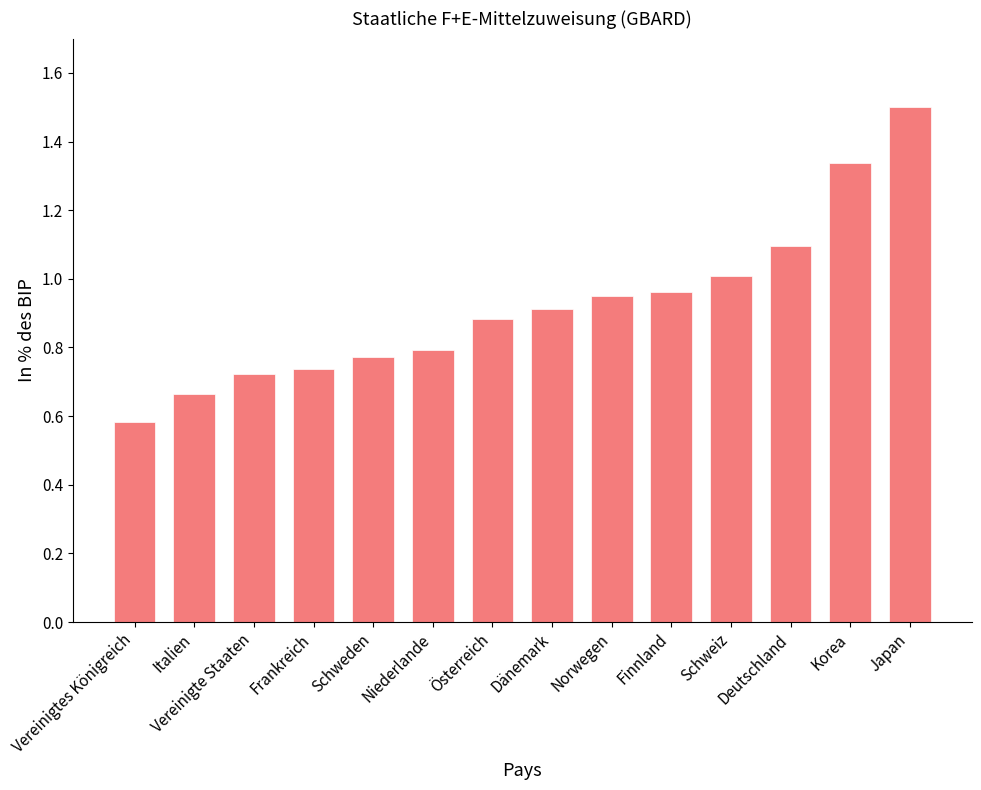

What is the sum of the values at Schweden and Österreich?

1.7